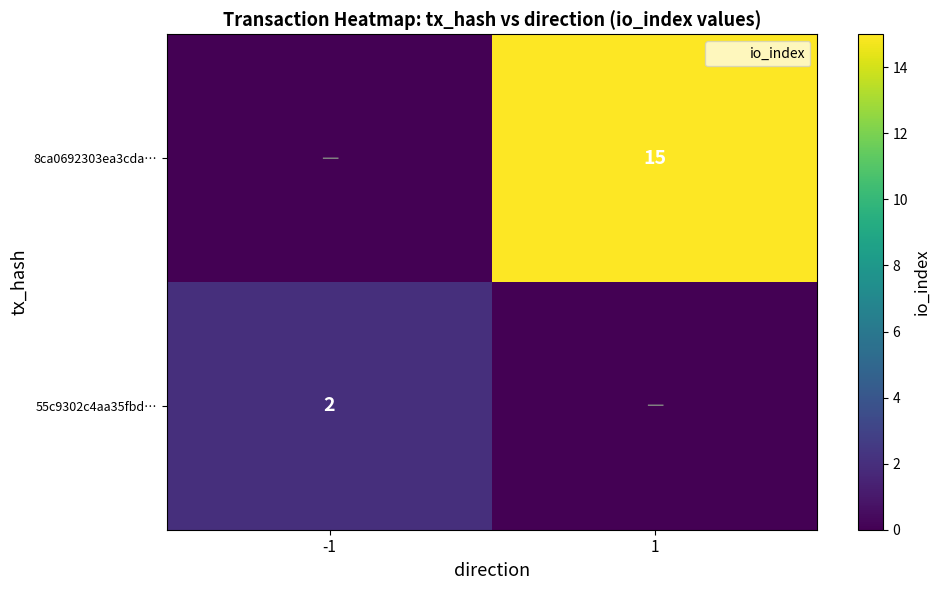

The value of 8ca0692303ea3cda… at 1 is 15. True or false?

True